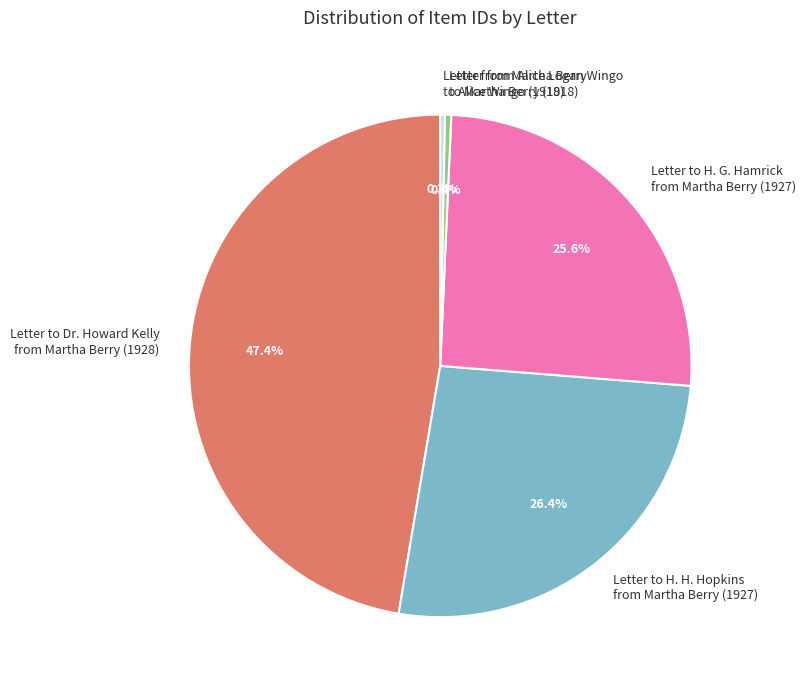

Which slice is the largest?

Letter to Dr. Howard Kelly from Martha Berry (1928)